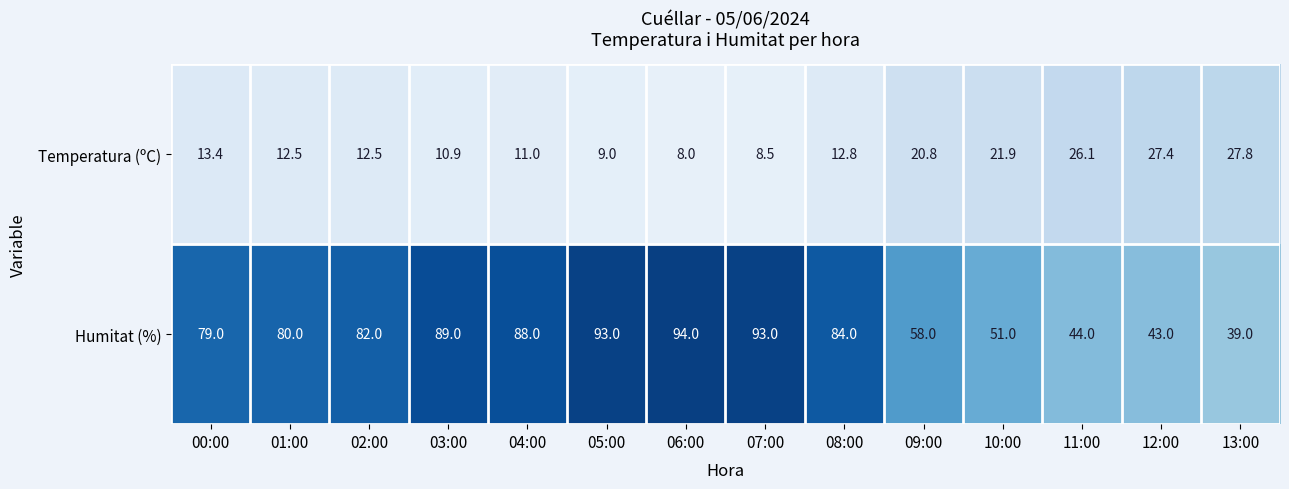

At how many categories does at least one series exceed 65?

9